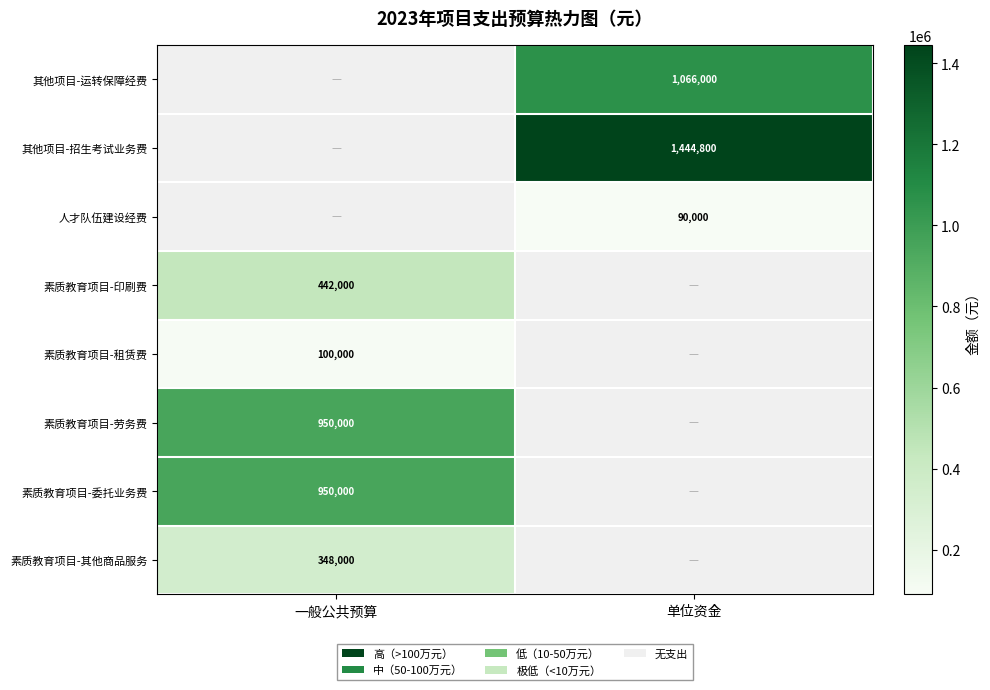

Is the value of 人才队伍建设经费 at 单位资金 greater than the value of 其他项目-运转保障经费 at 单位资金?

No